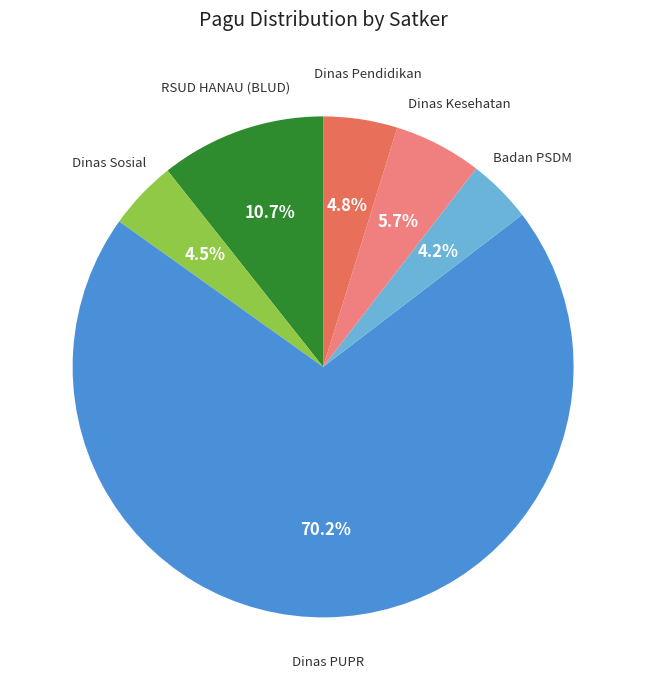

Is there a majority slice in this chart?

Yes